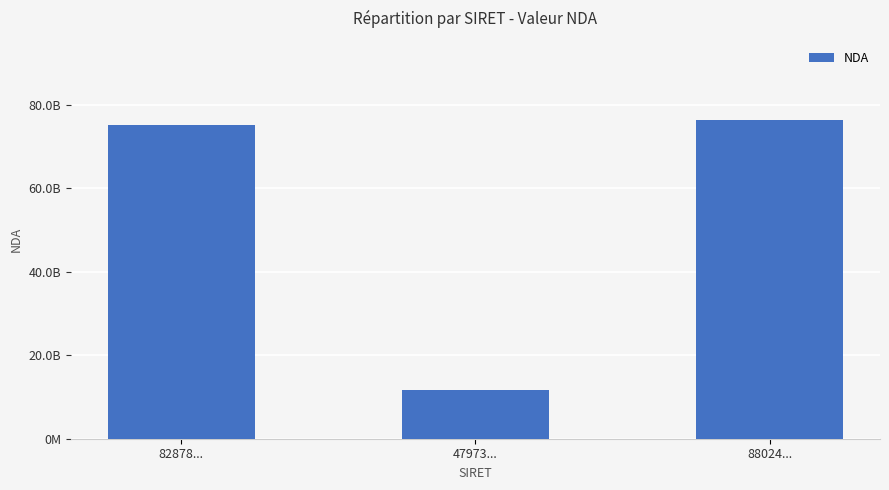

Rank the categories by value from highest to lowest.

88024..., 82878..., 47973...